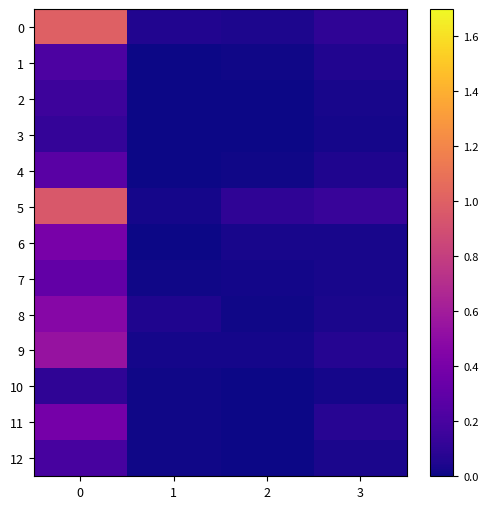

Which series has the largest total across all categories?

5